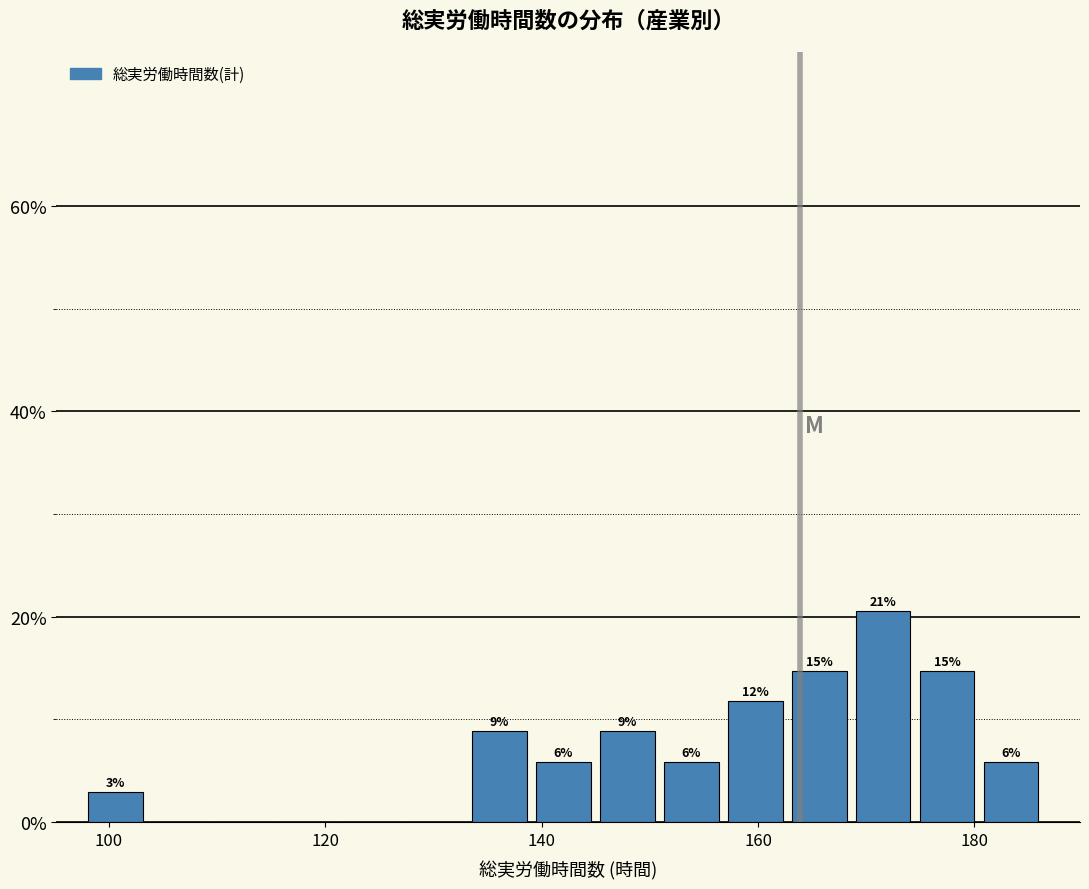

Around what value on the x-axis is the tallest bar? Give the approximate position of its centre, as read against the axis.

172